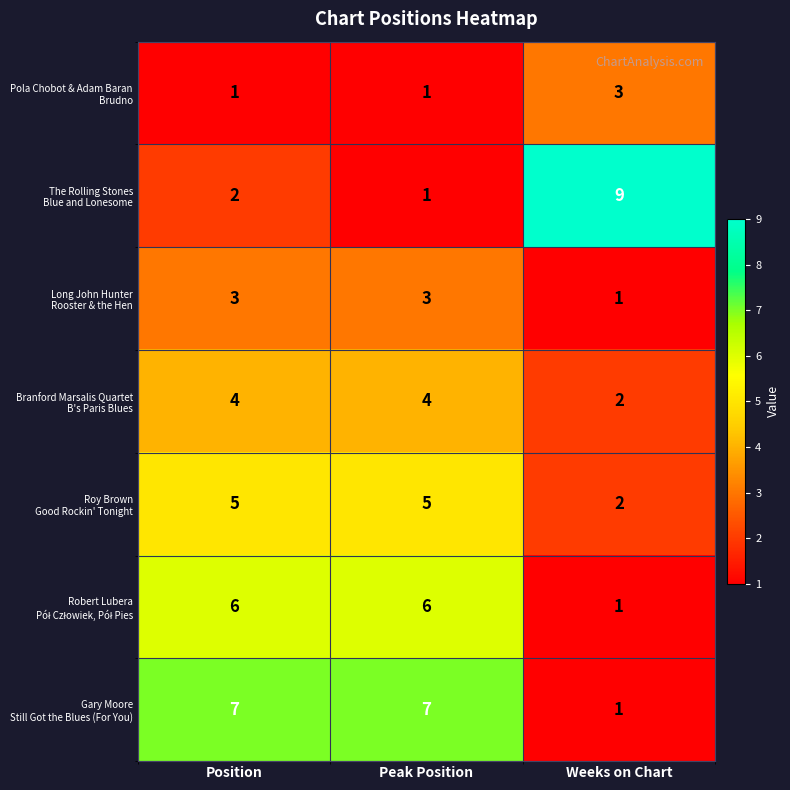

At which category is the sum across all series the highest?

Position